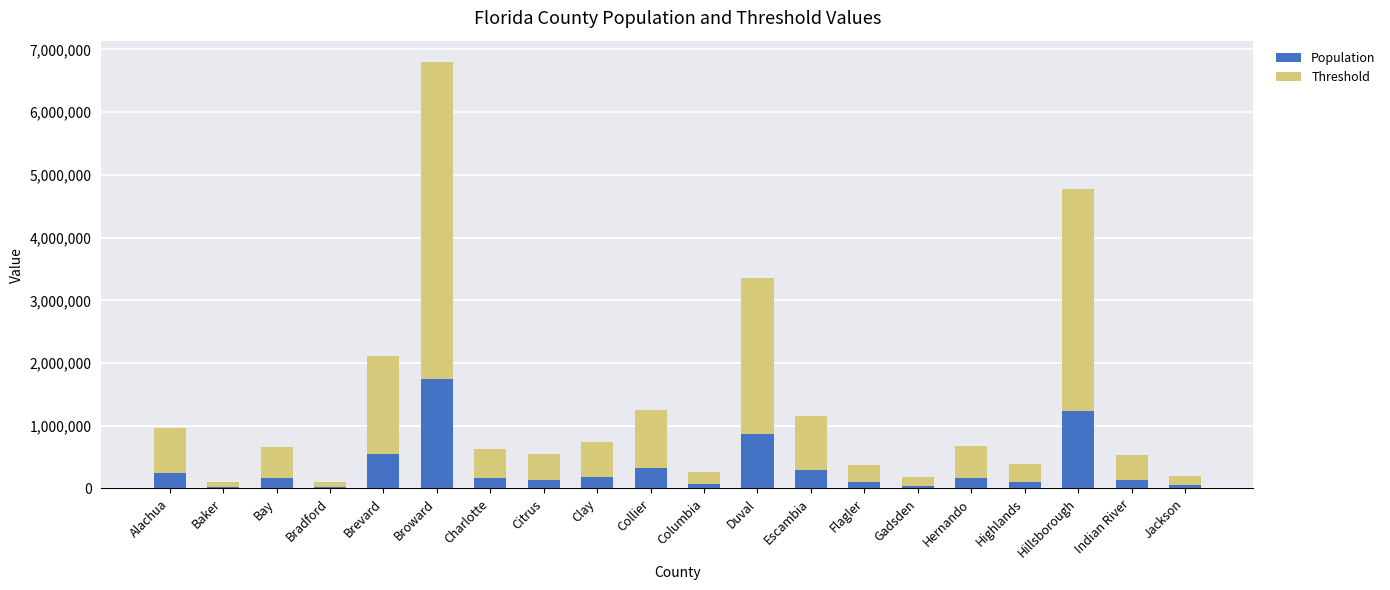

What is the total value across all series at Duval?

3361983.1